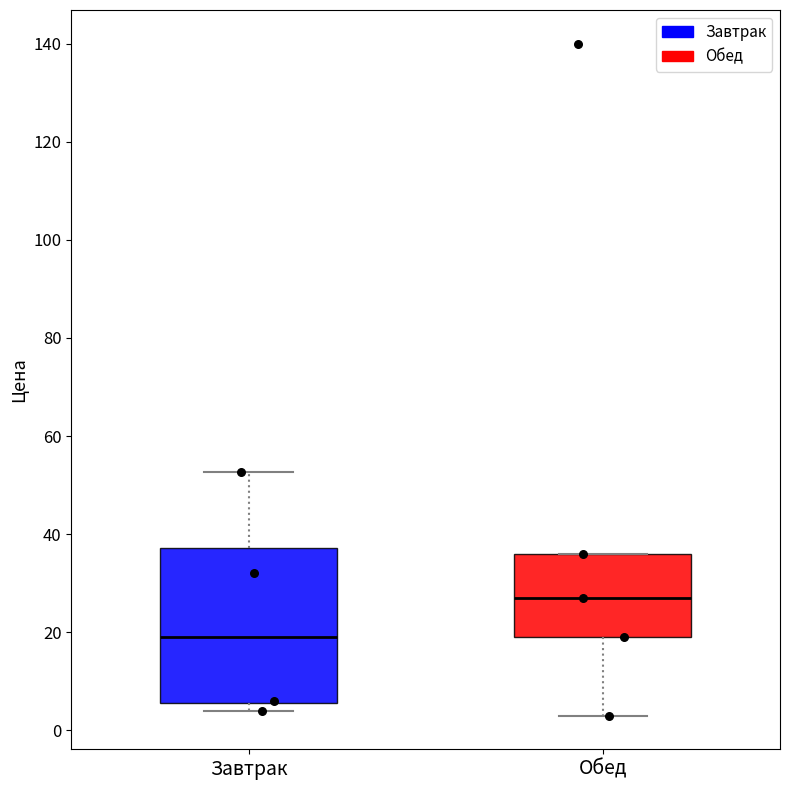

Which box has the highest median line?

Обед